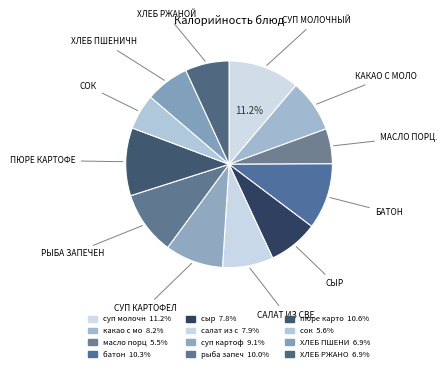

How many slices are in this pie chart?

12